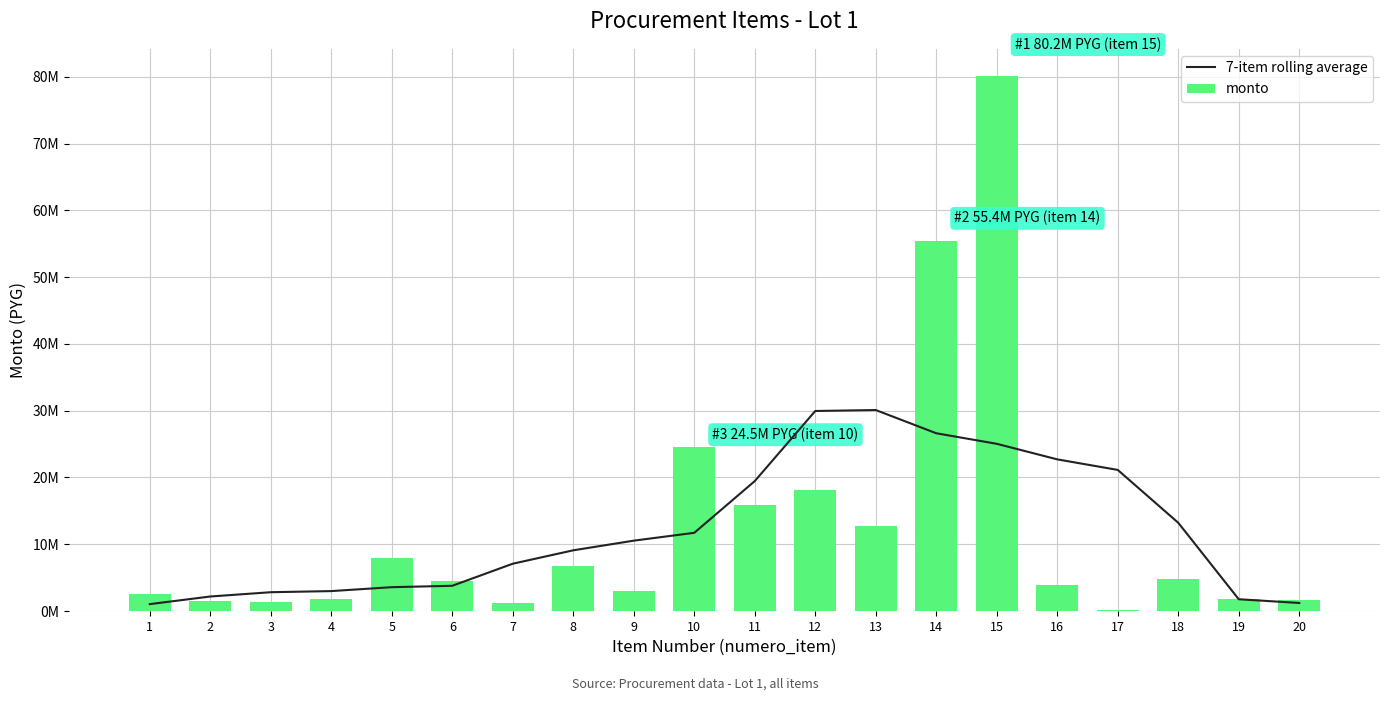

What is the difference between the maximum and minimum values in the monto series?

79966003.0